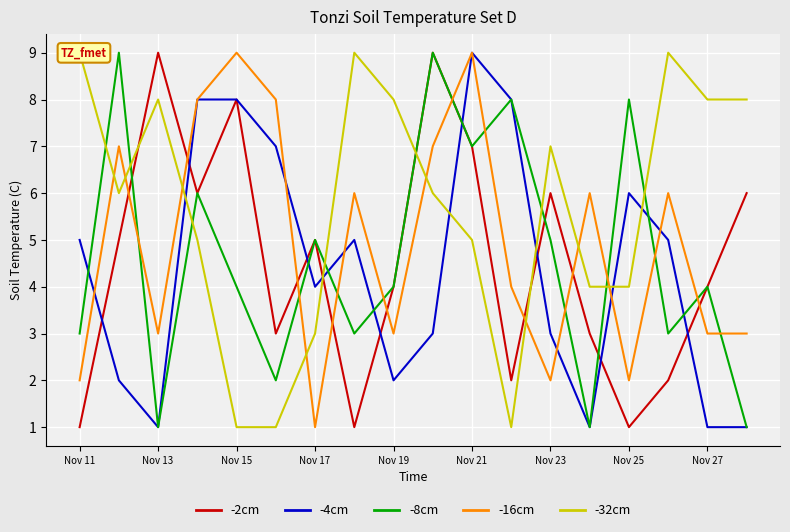

At how many categories does at least one series exceed 7?

15